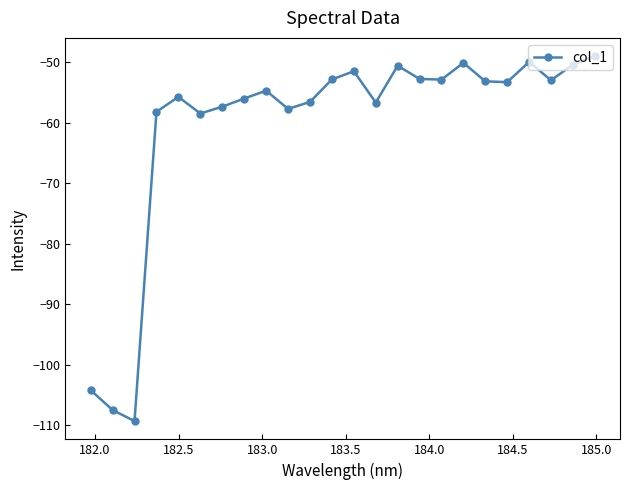

What is the difference between the maximum and minimum values?

60.3